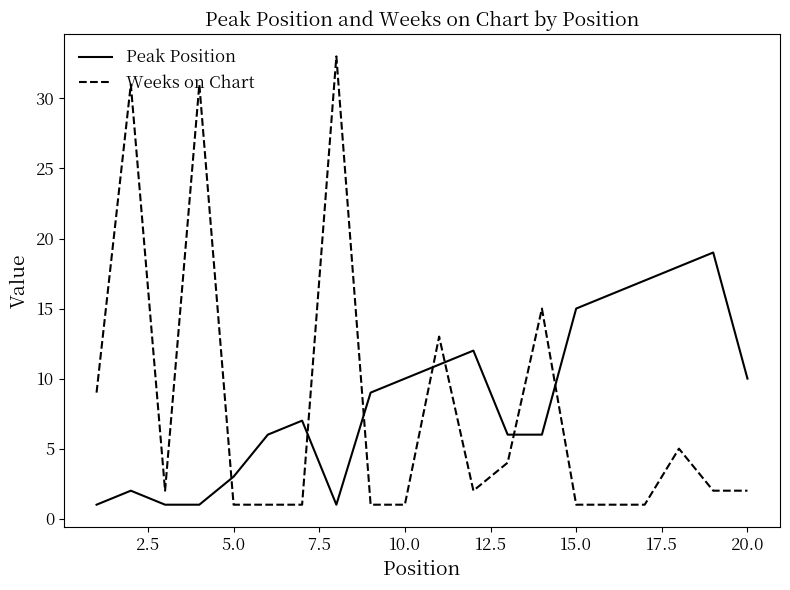

What is the difference between the second highest and second lowest values in the Peak Position series?

17